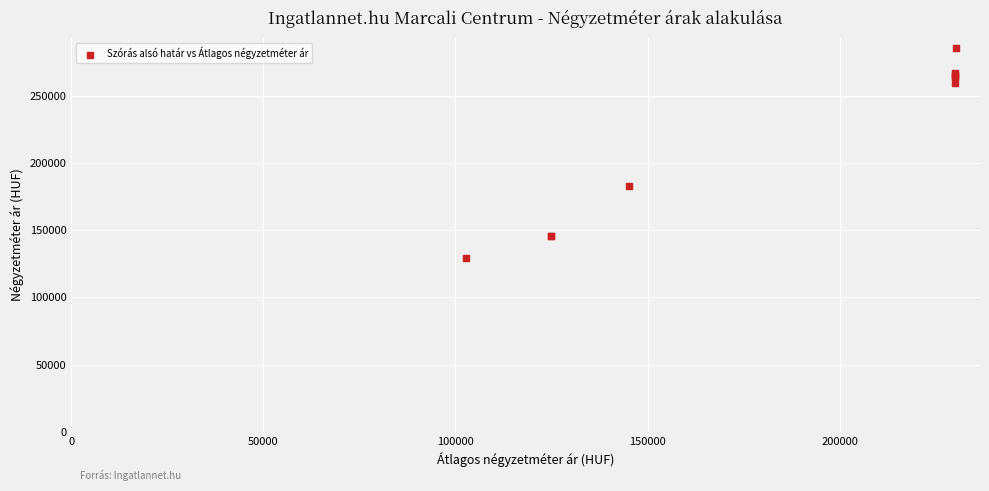

What Y value in the scatter plot is closest to 207322?

182650